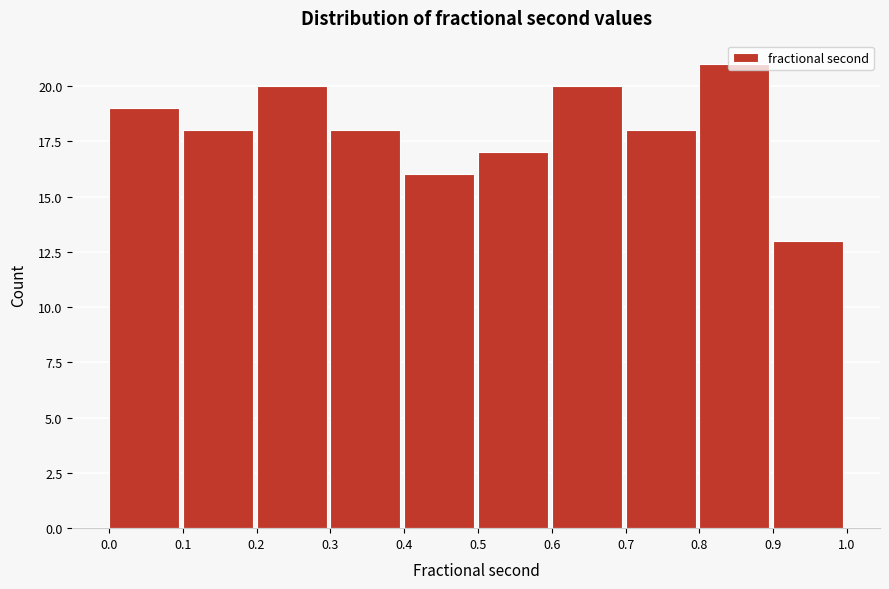

Reading left to right, transcribe this chart: for each bar, give the range it covers on the x-axis and its height. The values are not printed on the chart, so give them approximately, as read against the axis.

0.0 to 0.1: 19
0.1 to 0.2: 18
0.2 to 0.3: 20
0.3 to 0.4: 18
0.4 to 0.5: 16
0.5 to 0.6: 17
0.6 to 0.7: 20
0.7 to 0.8: 18
0.8 to 0.9: 21
0.9 to 1.0: 13